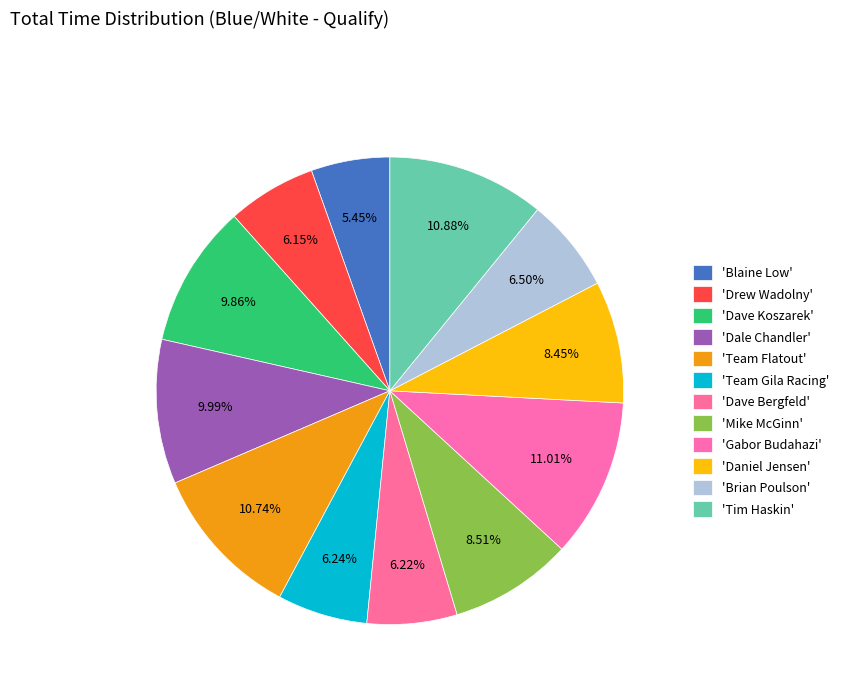

How many segments does this pie chart have?

12